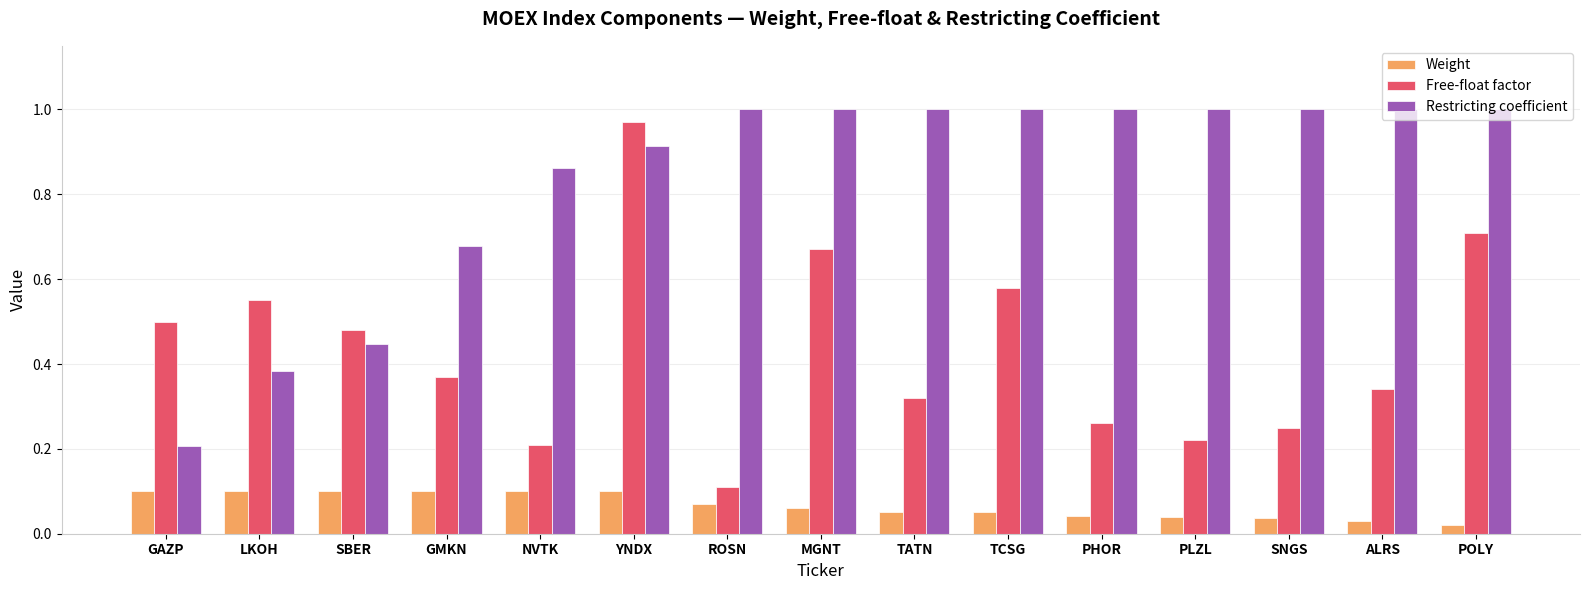

What is the difference between the maximum and minimum values in the Restricting coefficient series?

0.8